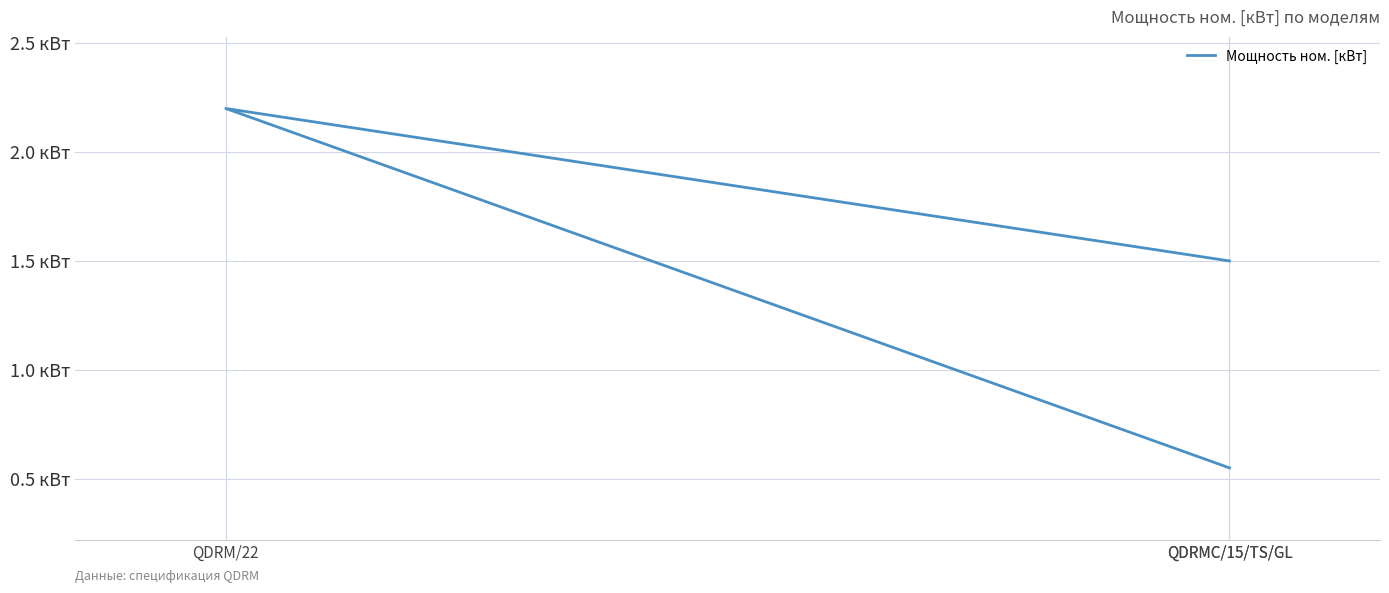

List the labels in order of value, largest first.

QDRM/22, QDRMC/15/TS/GL, QDRMC/15/TS/GL